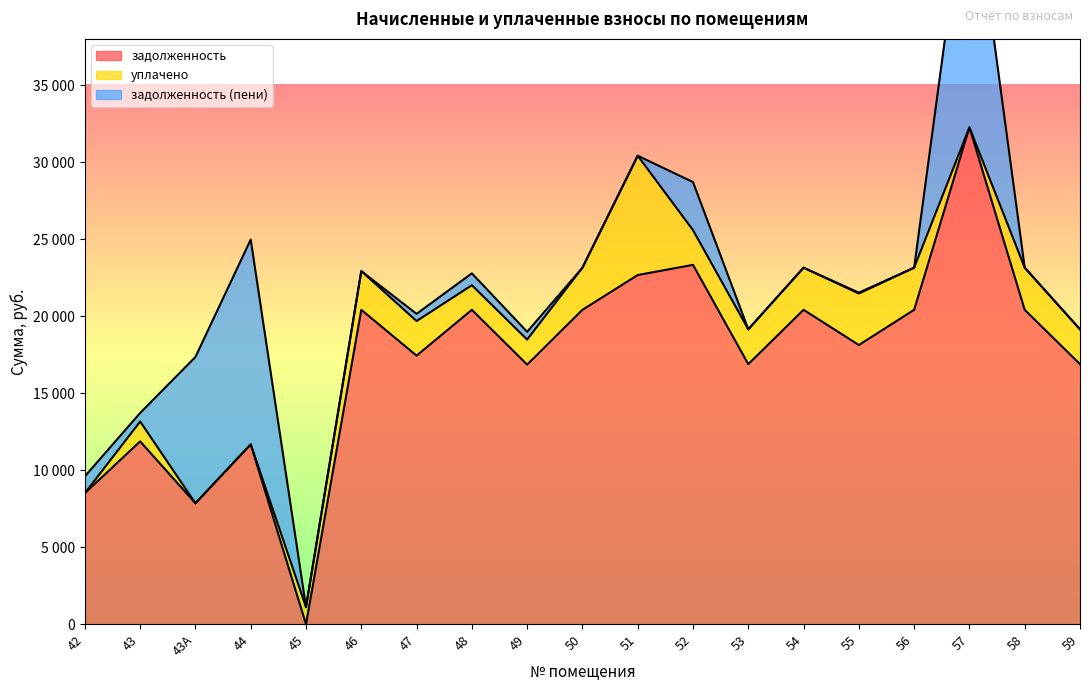

Which series has the widest spread of values?

задолженность